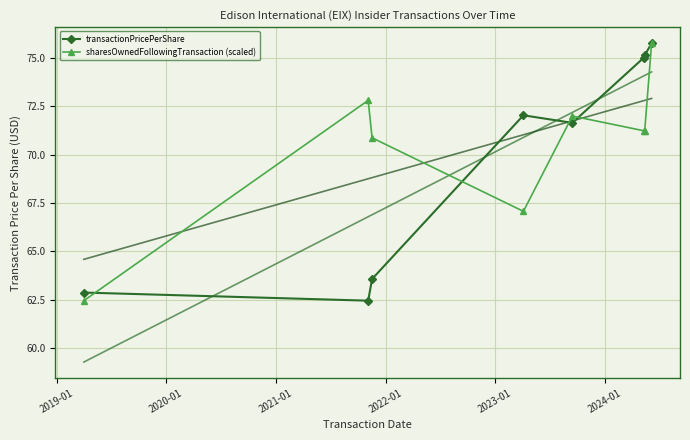

What is the value of the transactionPricePerShare point at the 5th from the left?

71.6